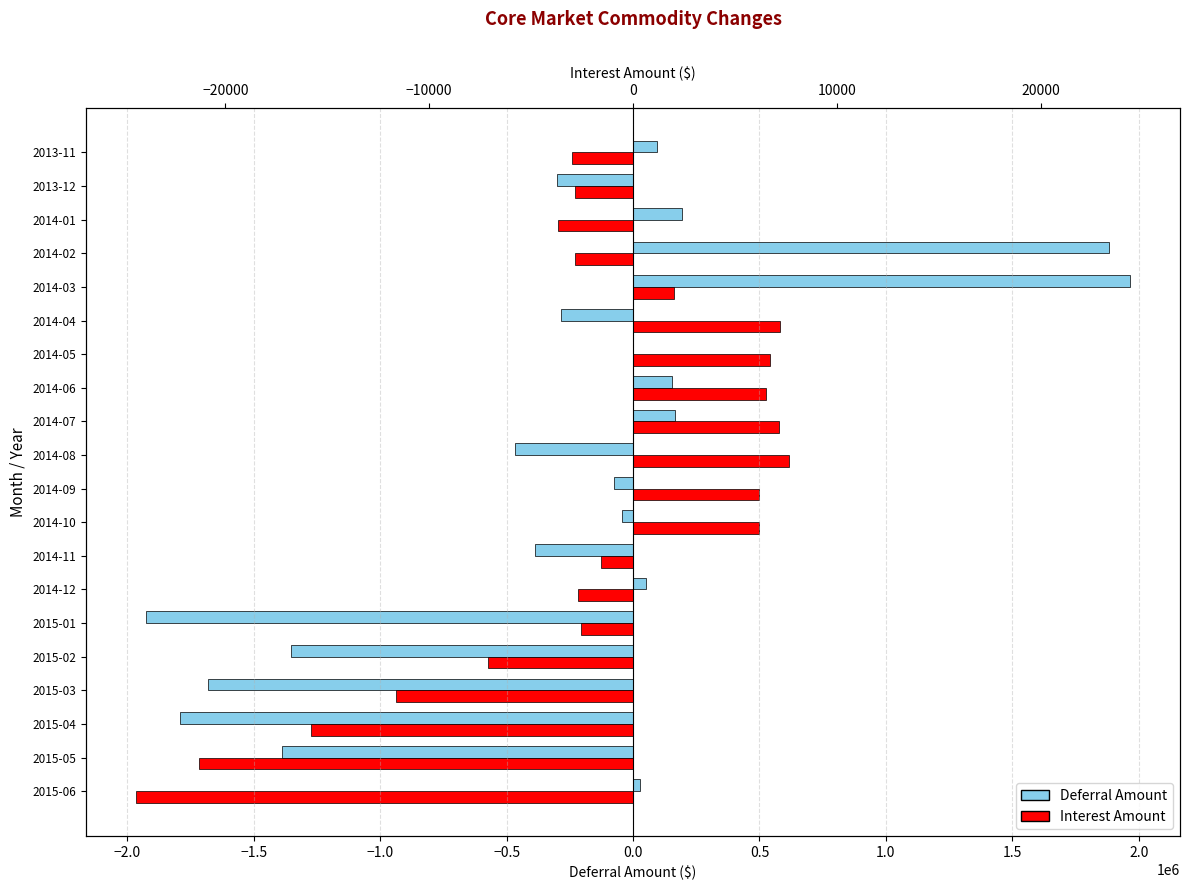

Read the Deferral Amount value at 2014-11.

-388093.2